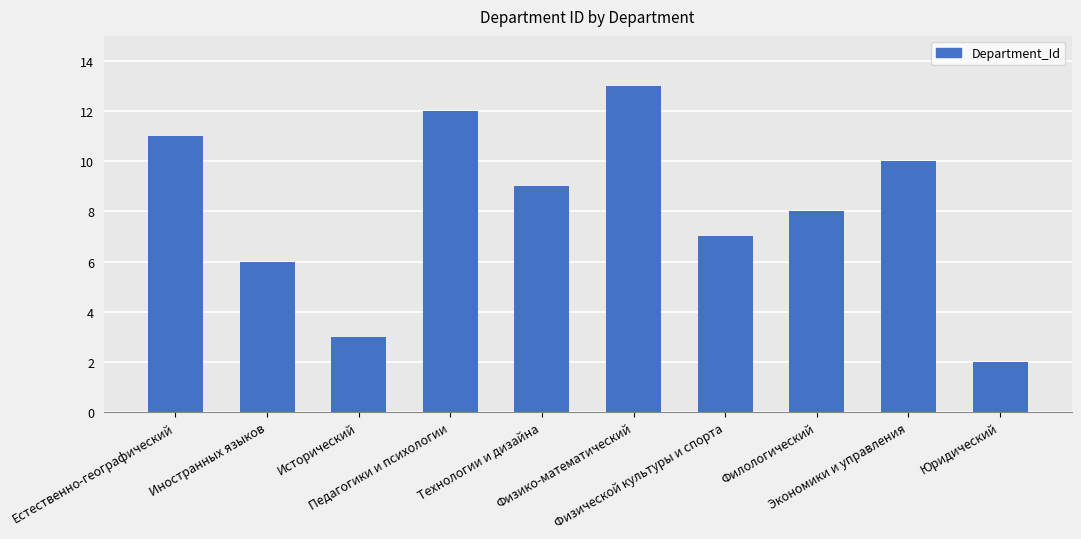

Approximately how many times larger is the value at Технологии и дизайна compared to Физико-математический?

0.7